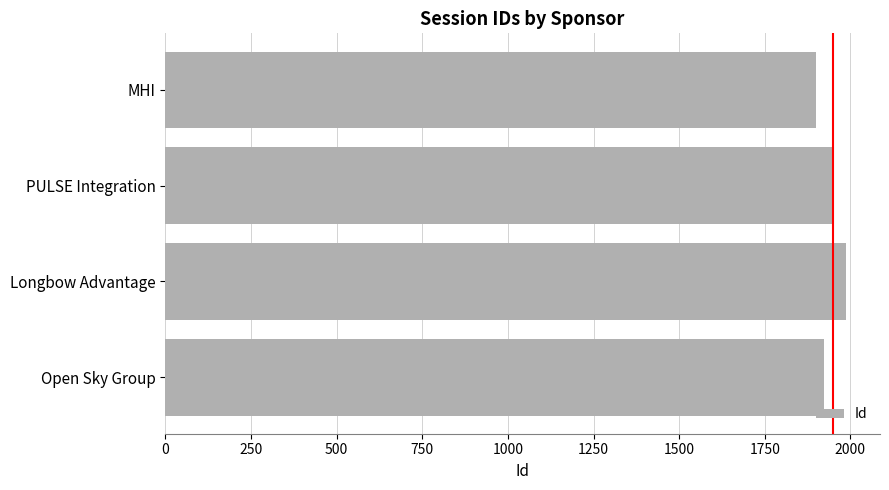

Rank the categories by value from lowest to highest.

MHI, Open Sky Group, PULSE Integration, Longbow Advantage